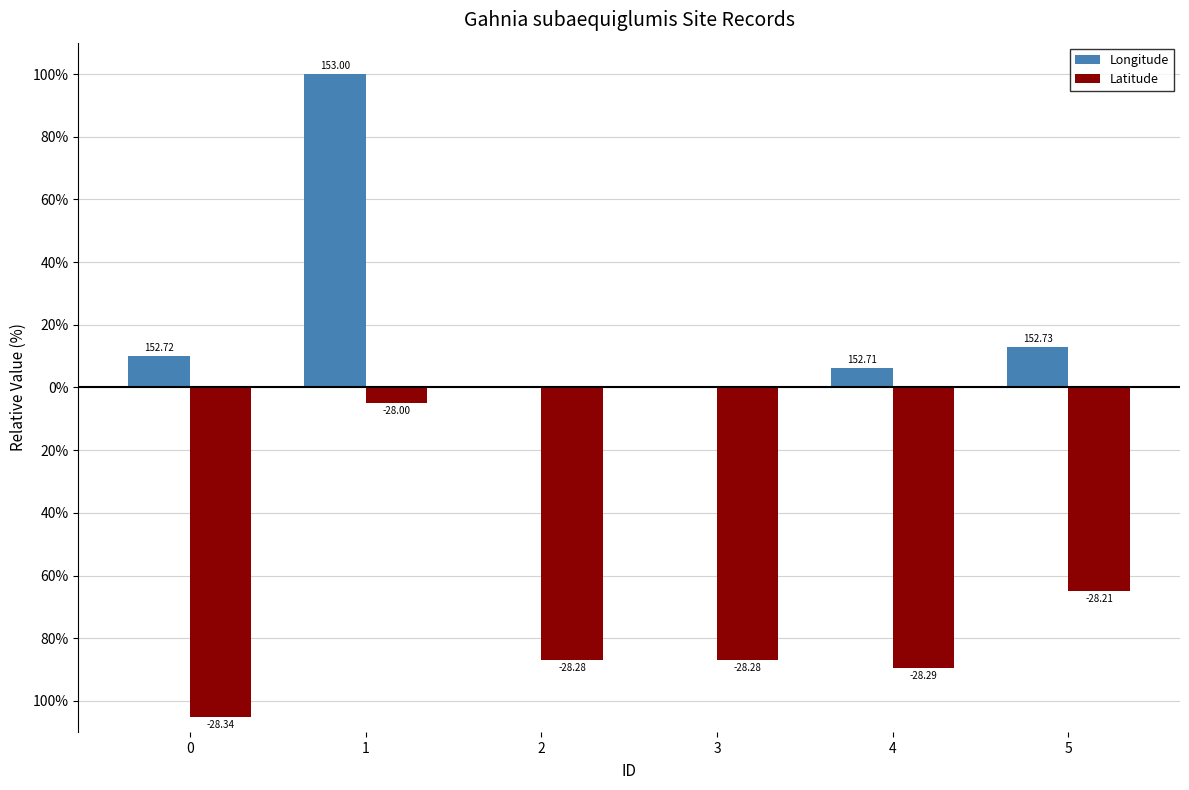

Rank the series by their average value, from lowest to highest.

Latitude, Longitude